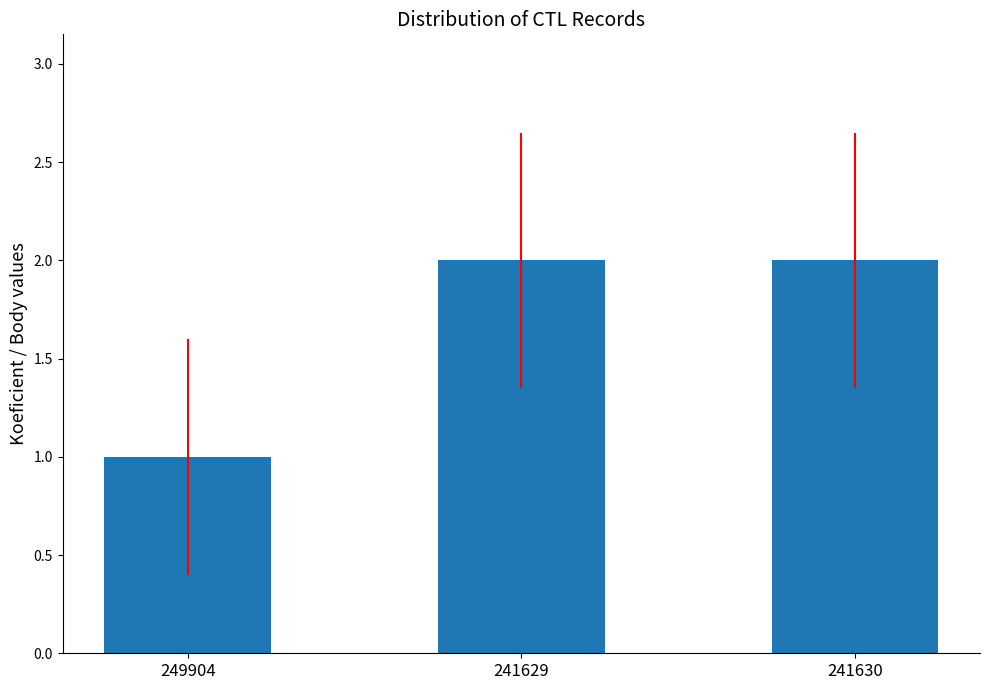

True or false: the data shows 3 at 241630.

False